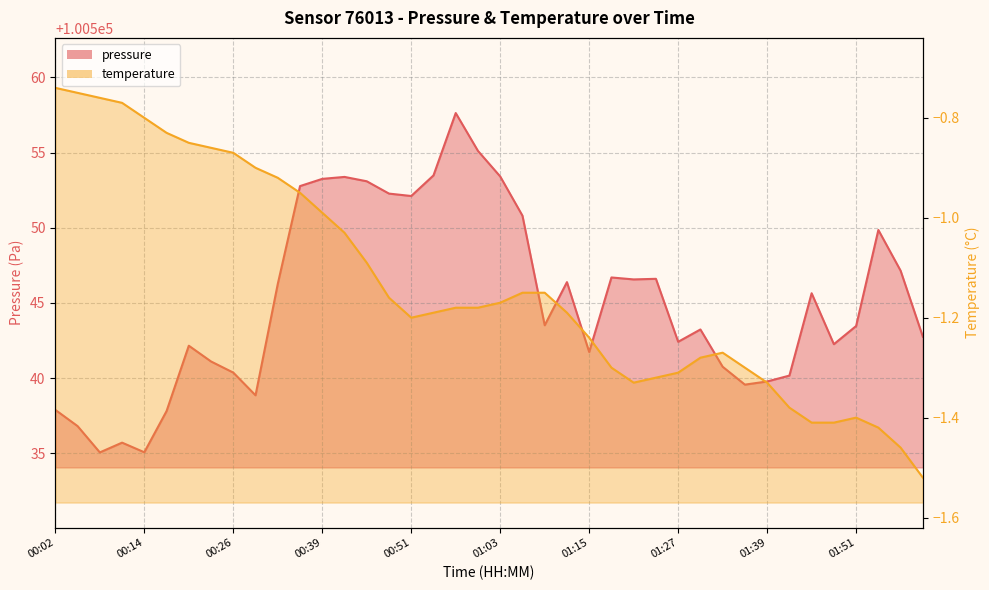

True or false: temperature has more than 2 interior local peaks.

False